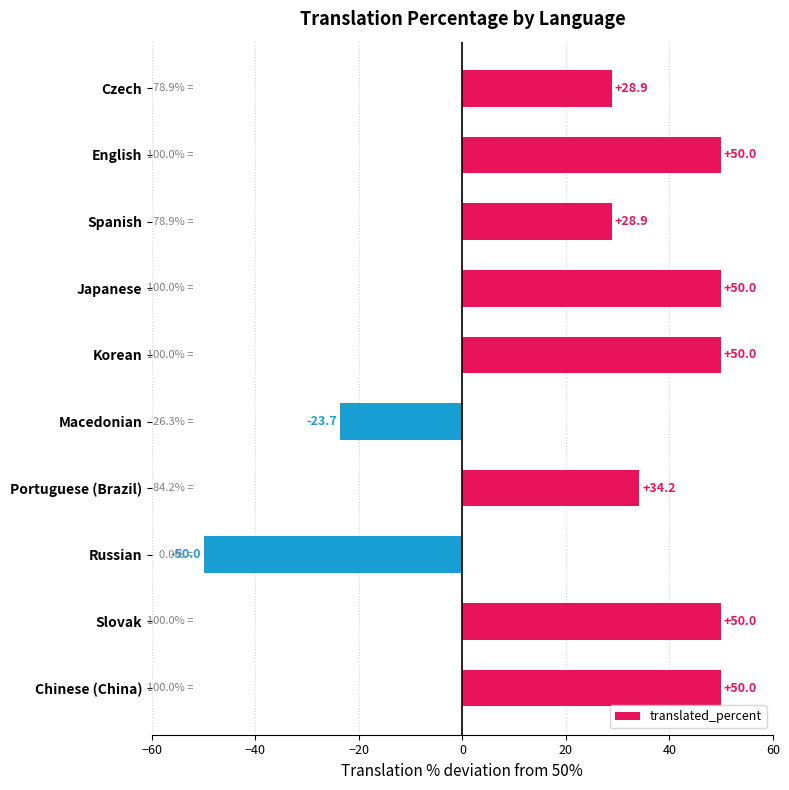

What is the smallest value displayed?

-50.0